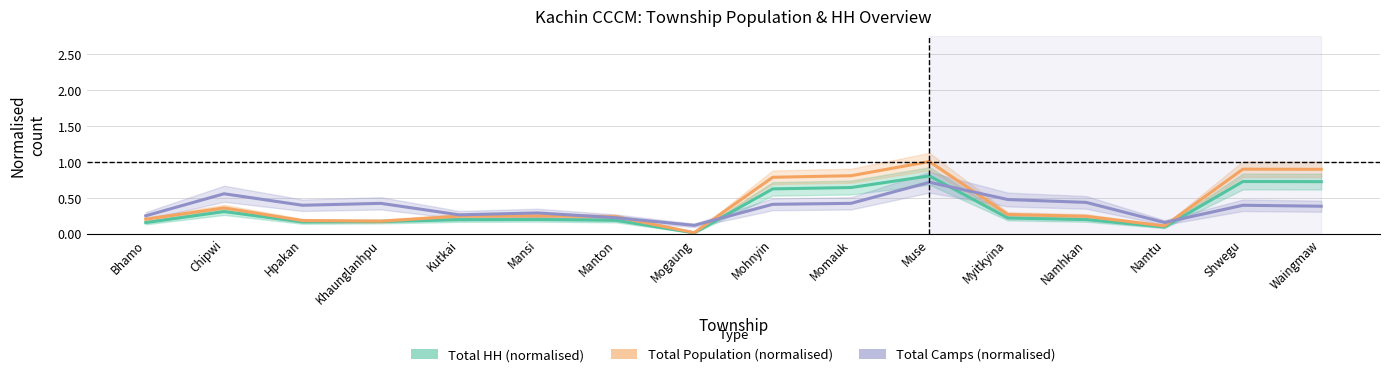

List the series in order of their overall mean, lowest first.

Total HH (normalised), Total Camps (normalised), Total Population (normalised)